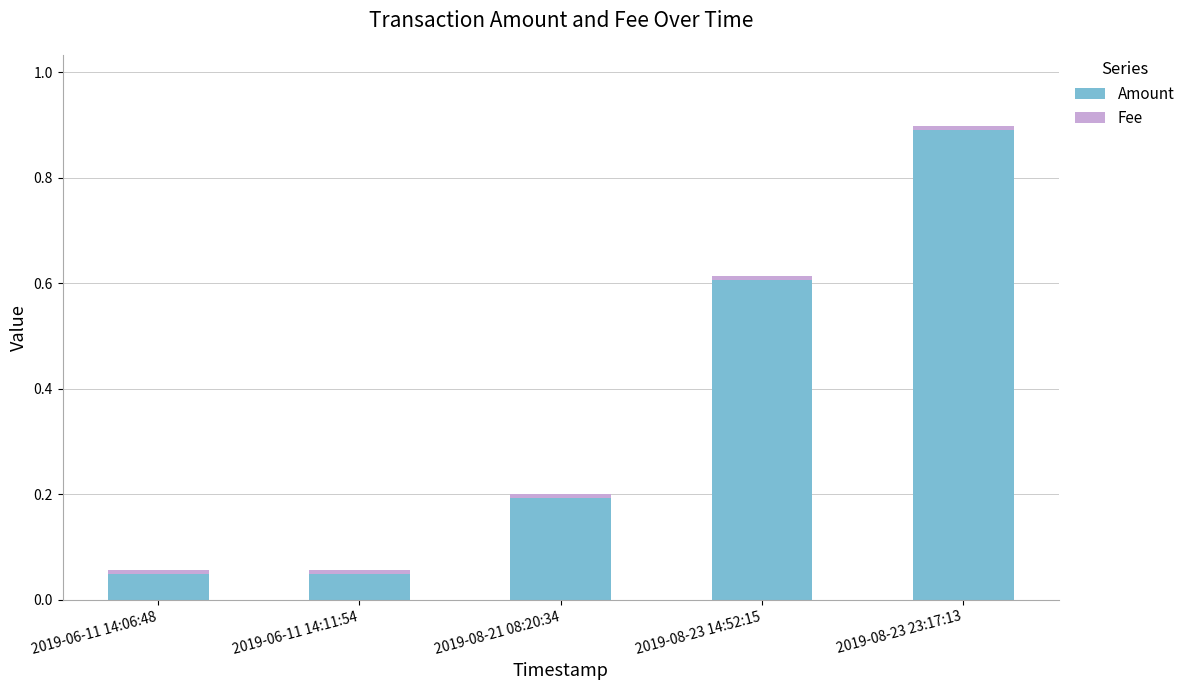

What is the difference between the second highest and minimum values in the Amount series?

0.6